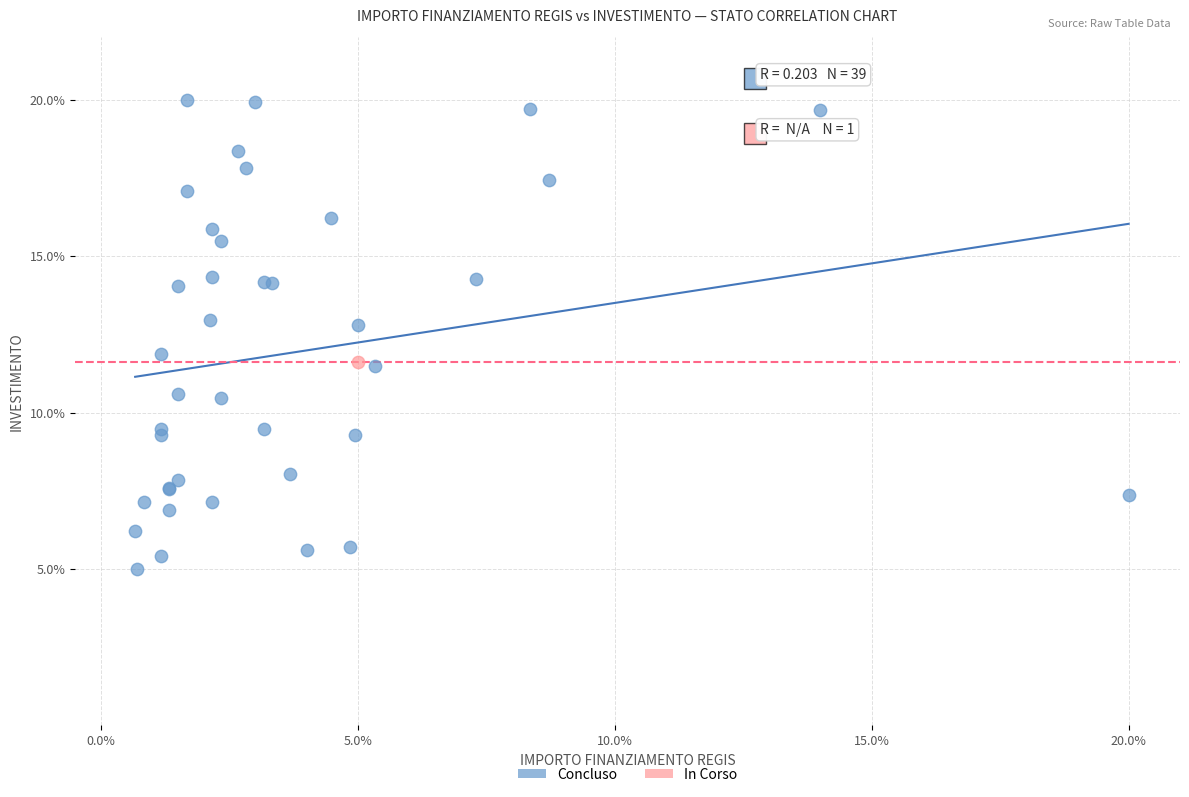

What are all the series names shown in the legend?

Concluso, In Corso